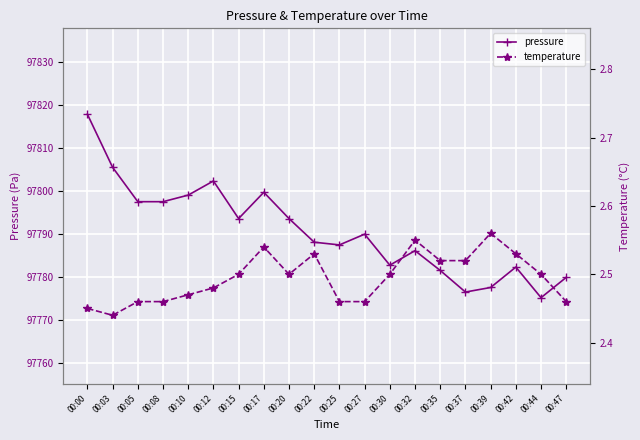

The value of temperature at 00:08 is 2.5. True or false?

True